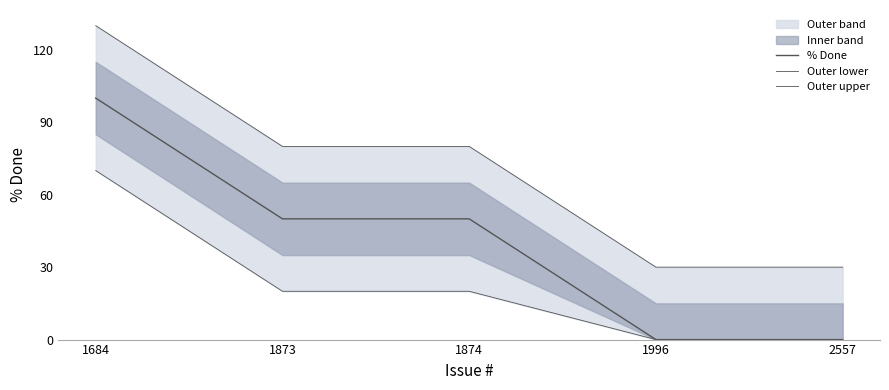

Which series has the widest spread of values?

% Done